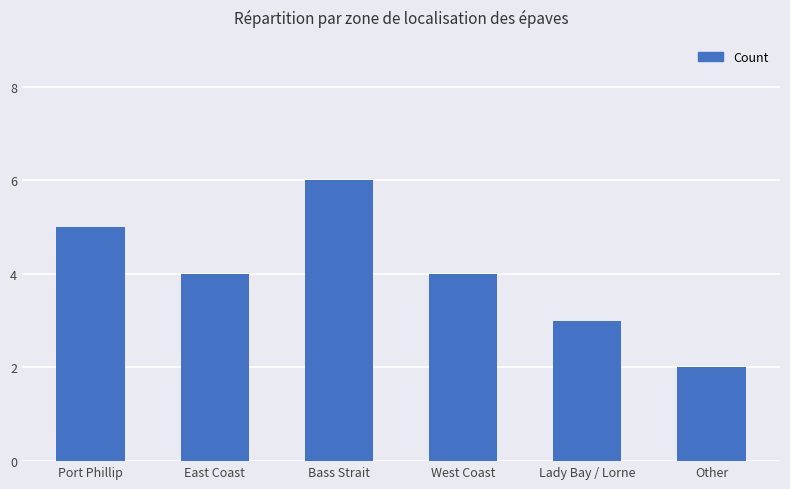

What is the maximum value shown in the chart?

6